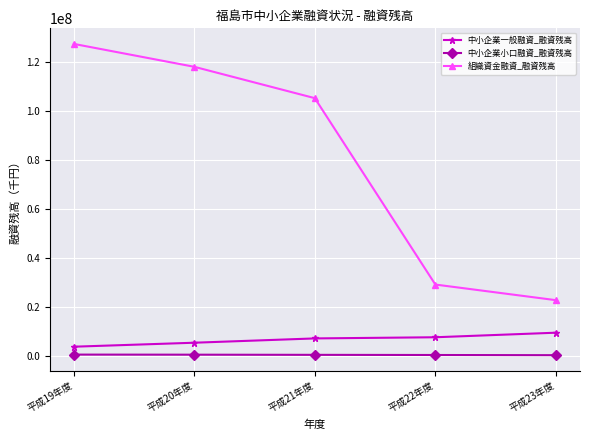

What is the value of the 組織資金融資_融資残高 point at the 4th from the left?

29005000